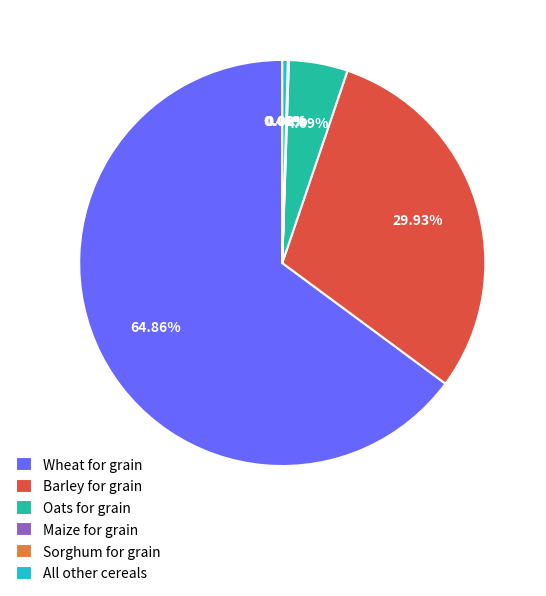

What is the largest slice in the pie chart?

Wheat for grain